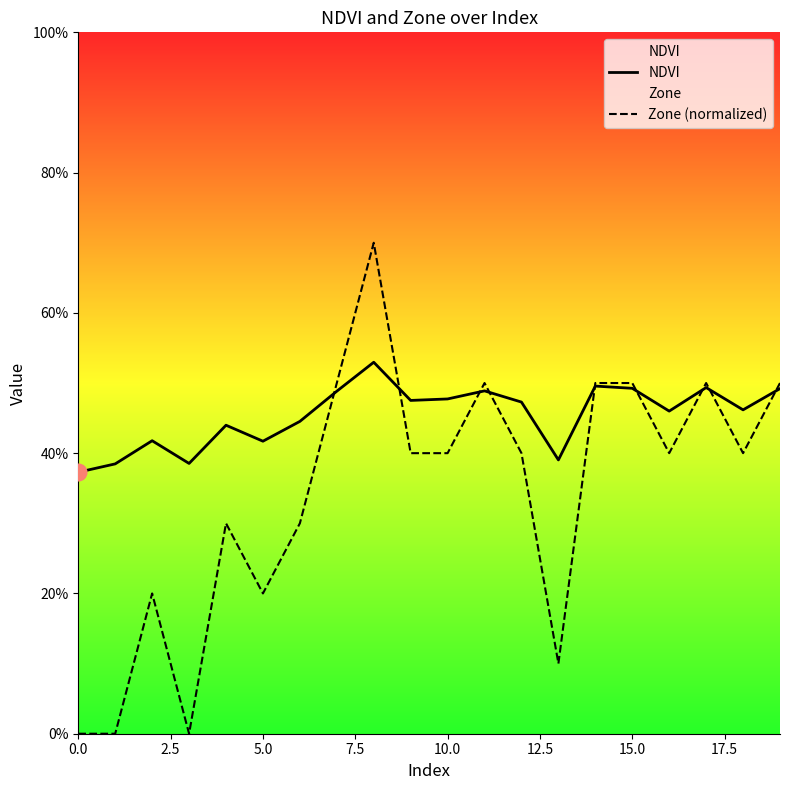

What is the spread (max minus min) of values at 9?

0.1